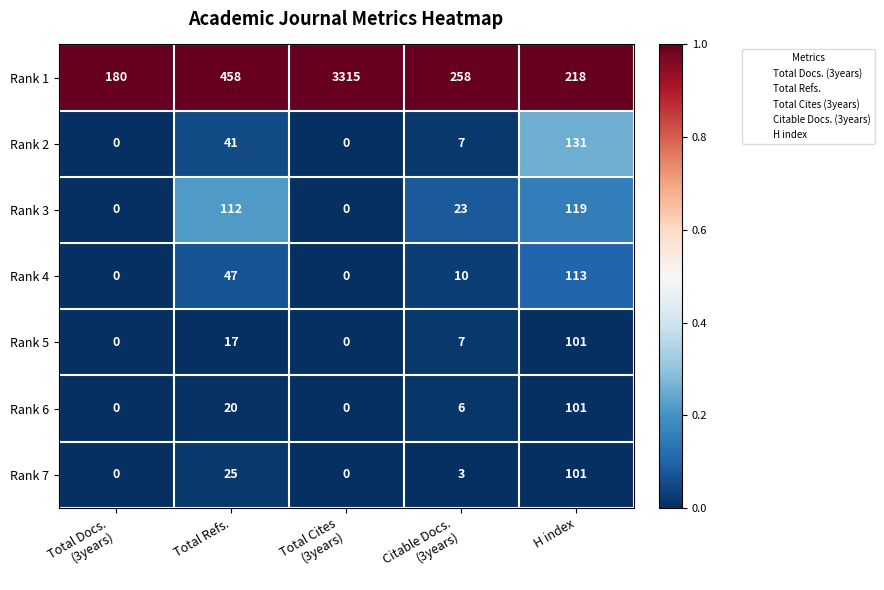

Rank the series at Total Refs. from highest to lowest value.

Rank 1, Rank 3, Rank 4, Rank 2, Rank 7, Rank 6, Rank 5